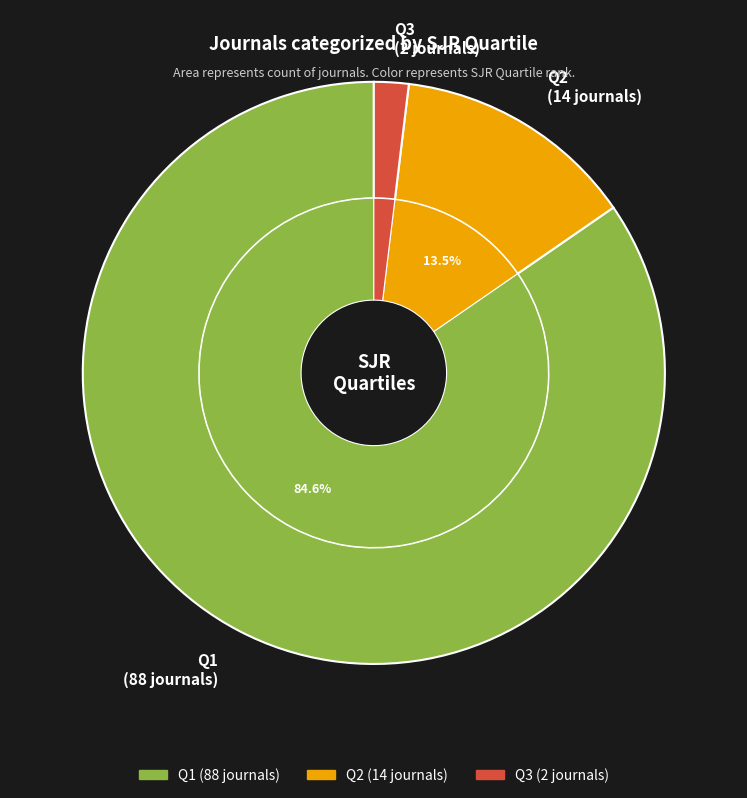

To the nearest percent, what percentage of the pie is Q3?

2%